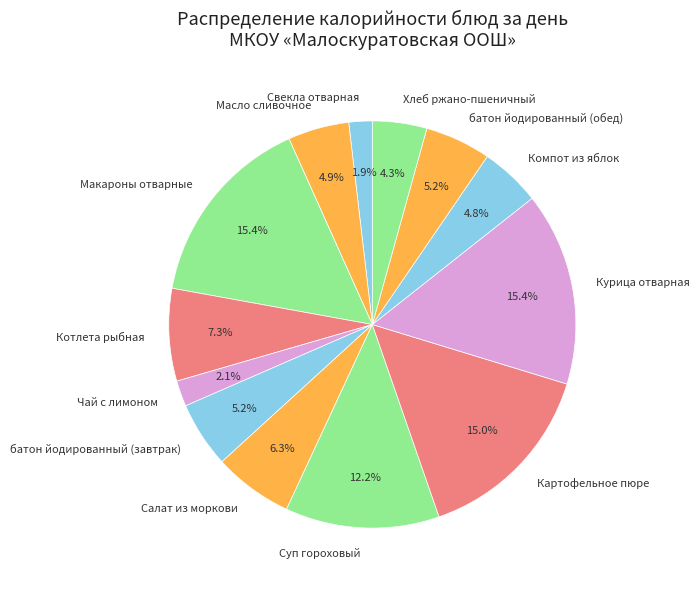

Which has a higher value, Макароны отварные or Масло сливочное?

Макароны отварные